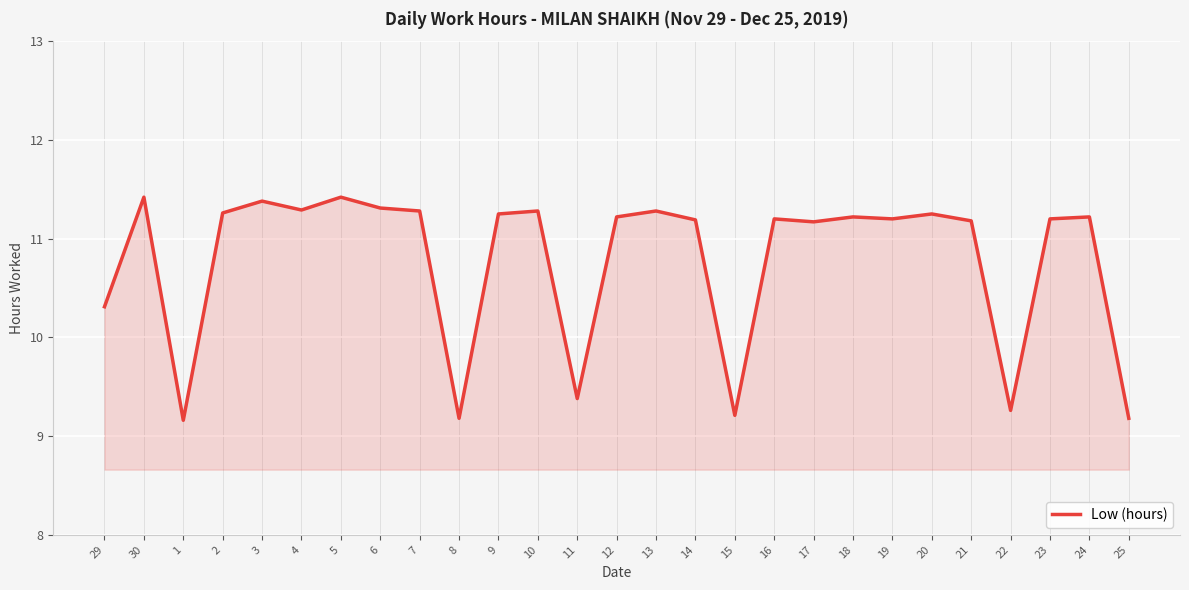

Is it true that the value at 21 is 15.0?

False